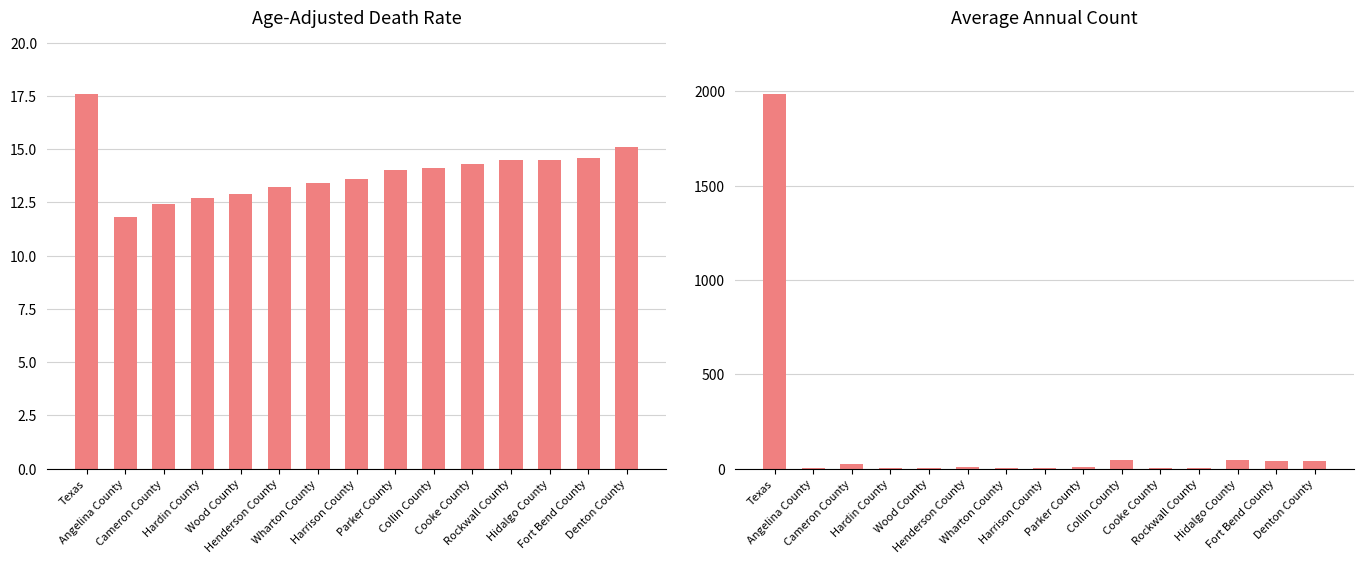

How many data points does each series have?

15